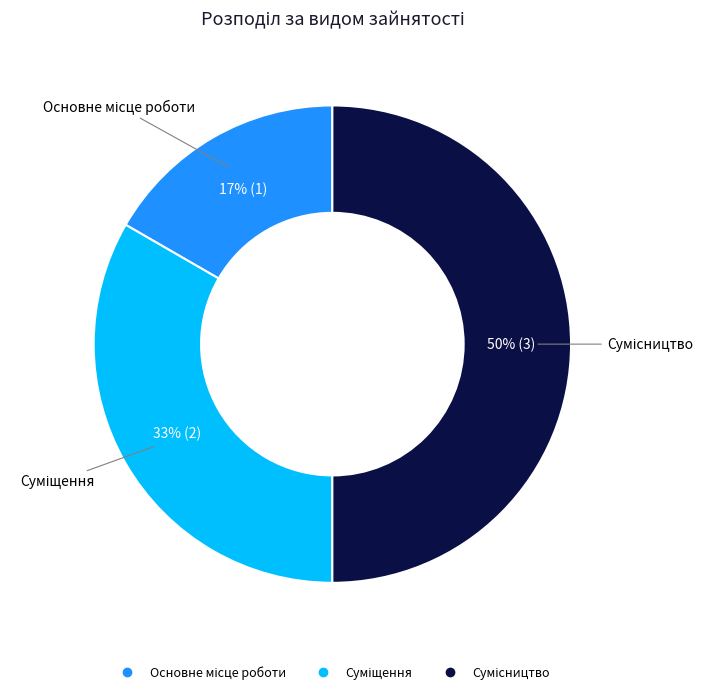

Count the number of slices in the pie.

3